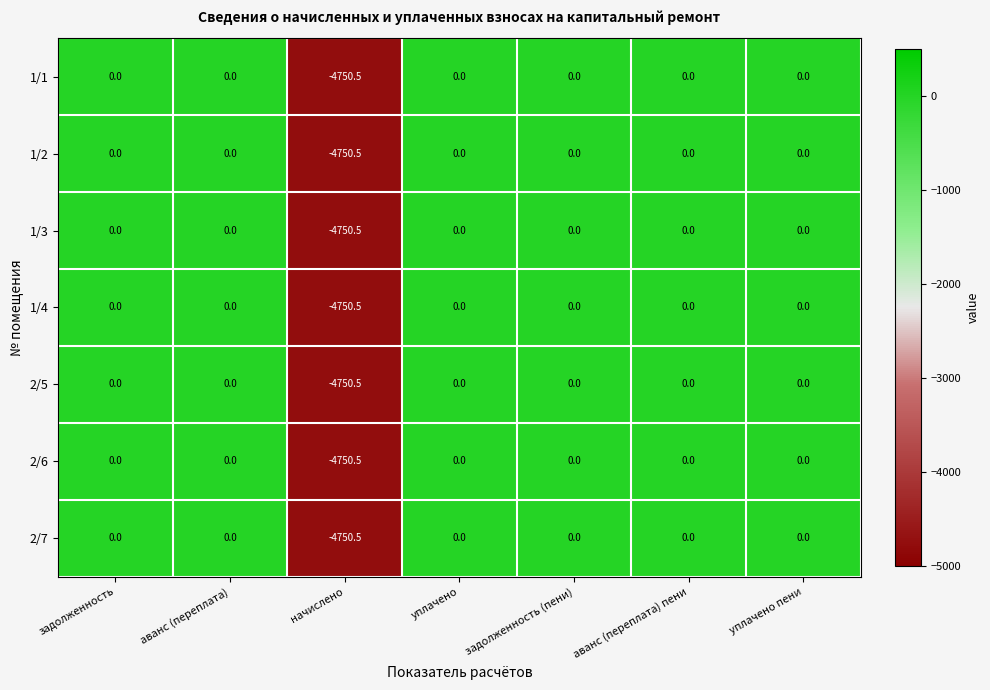

What is the total value across all series at начислено?

-33253.5